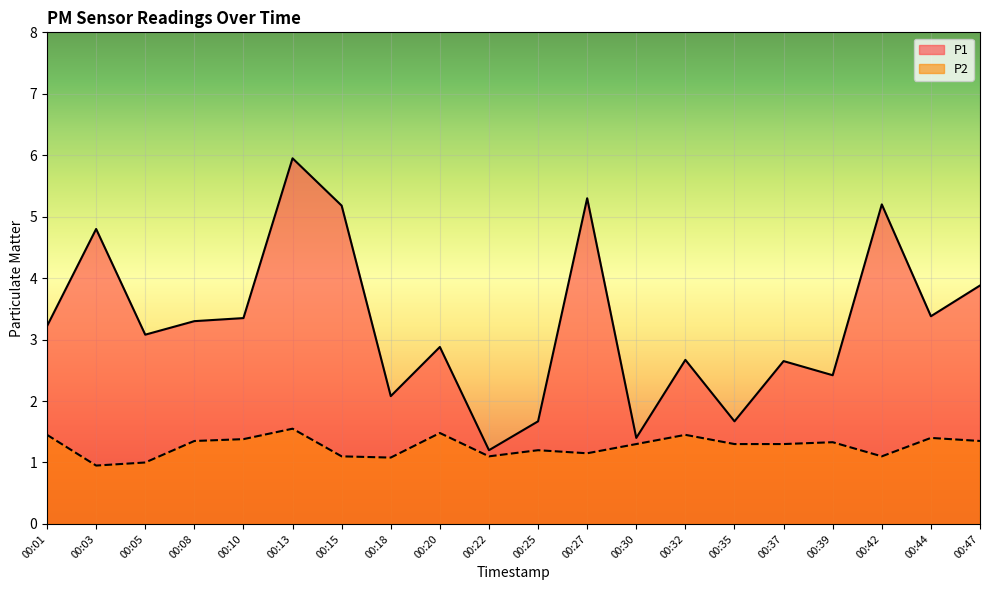

What is the difference between the P1 values at 00:37 and 00:15?

2.5